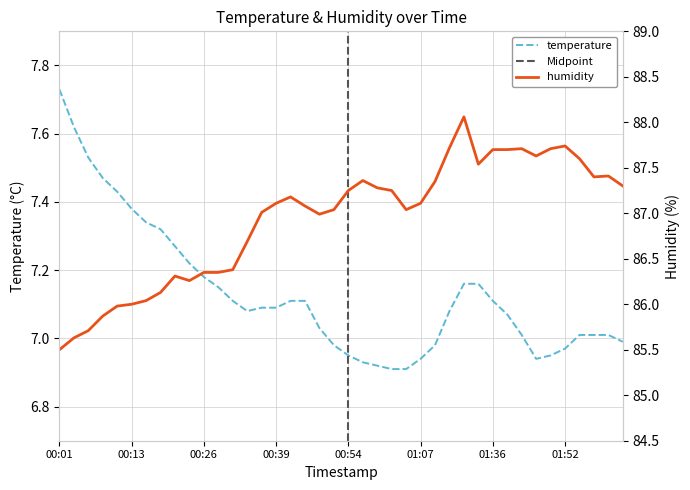

What are all the series names shown in the legend?

temperature, humidity